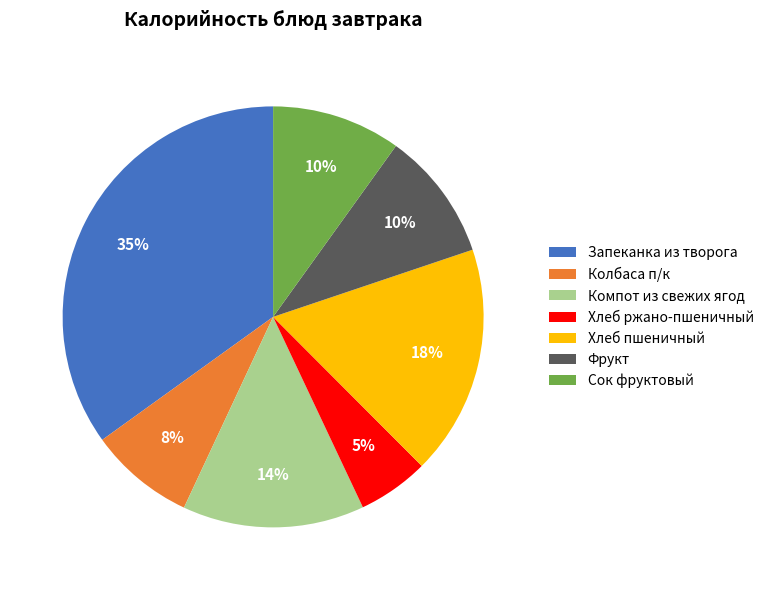

Which has a higher value, Хлеб пшеничный or Запеканка из творога?

Запеканка из творога